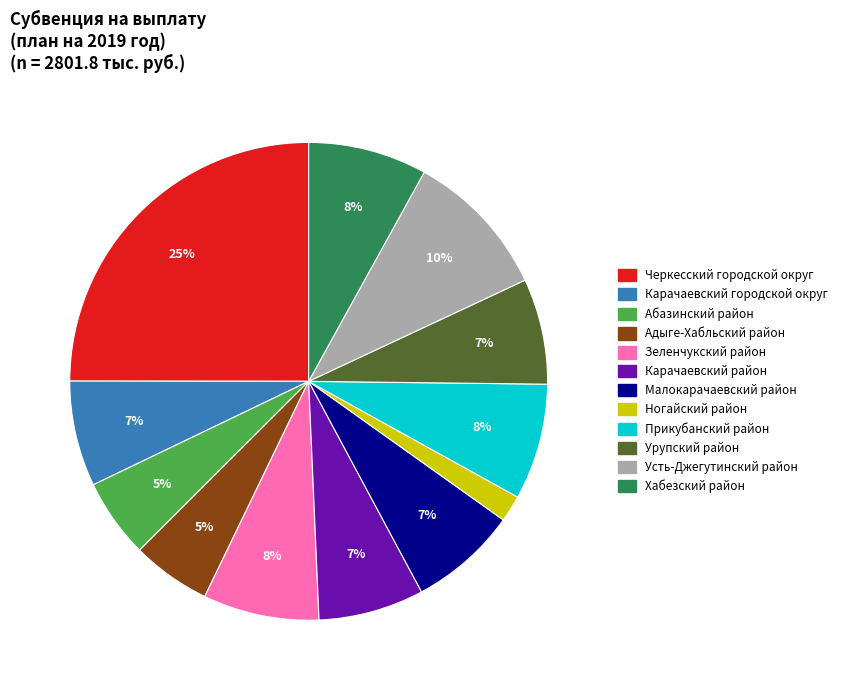

To the nearest percent, what is the difference between the largest and smallest slice percentages?

23%